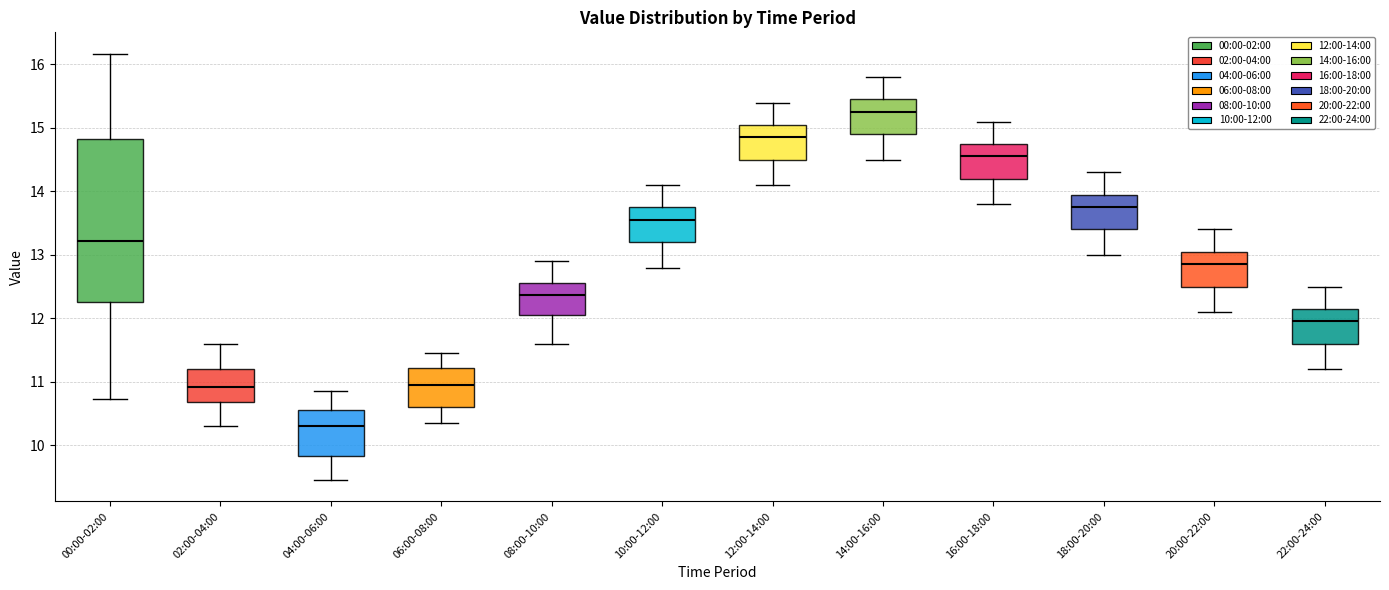

Reading left to right, transcribe this box plot: for each box, give where its median line is, the range the box spans, and where its two whiskers end, as read against the y-axis. The values are not printed on the chart, so give them approximately, as read against the axis.

00:00-02:00: median 13.2, box 12.3 to 14.8, whiskers 10.7 to 16.2
02:00-04:00: median 10.9, box 10.7 to 11.2, whiskers 10.3 to 11.6
04:00-06:00: median 10.3, box 9.8 to 10.6, whiskers 9.5 to 10.9
06:00-08:00: median 11.0, box 10.6 to 11.2, whiskers 10.4 to 11.5
08:00-10:00: median 12.4, box 12.1 to 12.6, whiskers 11.6 to 12.9
10:00-12:00: median 13.6, box 13.2 to 13.8, whiskers 12.8 to 14.1
12:00-14:00: median 14.9, box 14.5 to 15.1, whiskers 14.1 to 15.4
14:00-16:00: median 15.3, box 14.9 to 15.5, whiskers 14.5 to 15.8
16:00-18:00: median 14.6, box 14.2 to 14.8, whiskers 13.8 to 15.1
18:00-20:00: median 13.8, box 13.4 to 14.0, whiskers 13.0 to 14.3
20:00-22:00: median 12.9, box 12.5 to 13.1, whiskers 12.1 to 13.4
22:00-24:00: median 12.0, box 11.6 to 12.2, whiskers 11.2 to 12.5